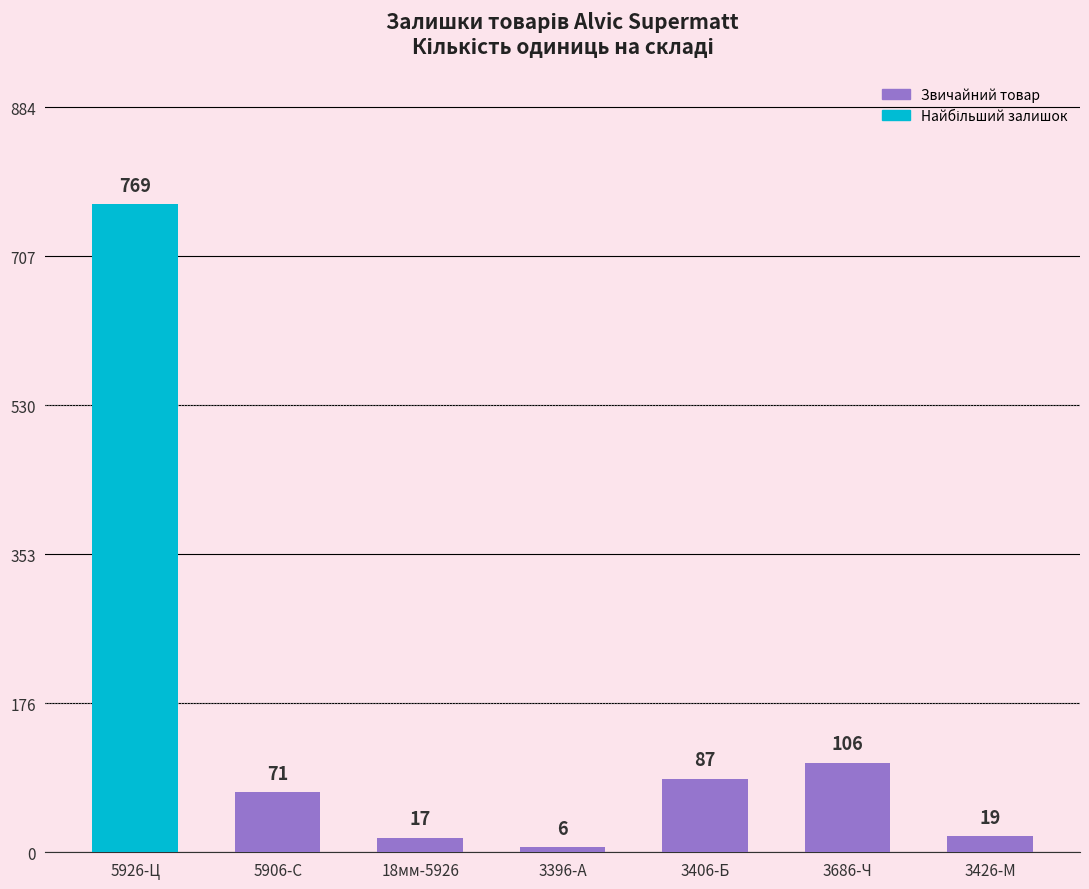

Are the bars horizontal?

No